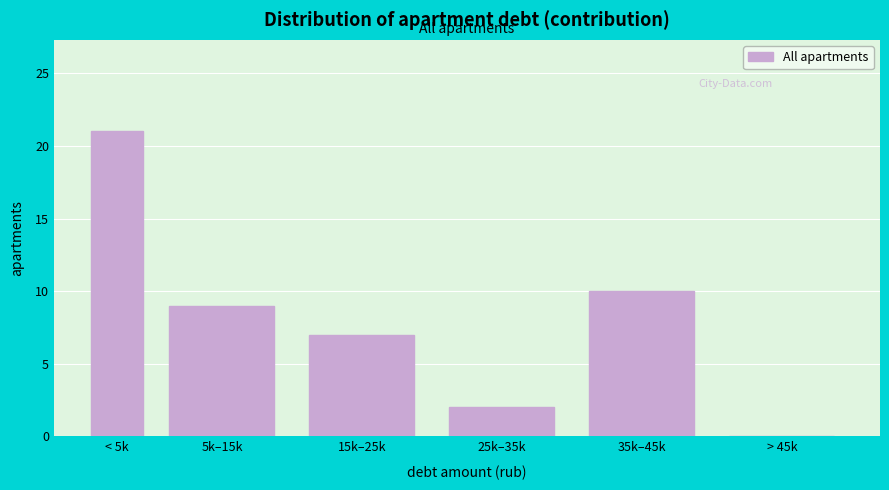

Reading left to right, what are all the values shown in this chart?

< 5k=21	5k–15k=9	15k–25k=7	25k–35k=2	35k–45k=10	> 45k=0